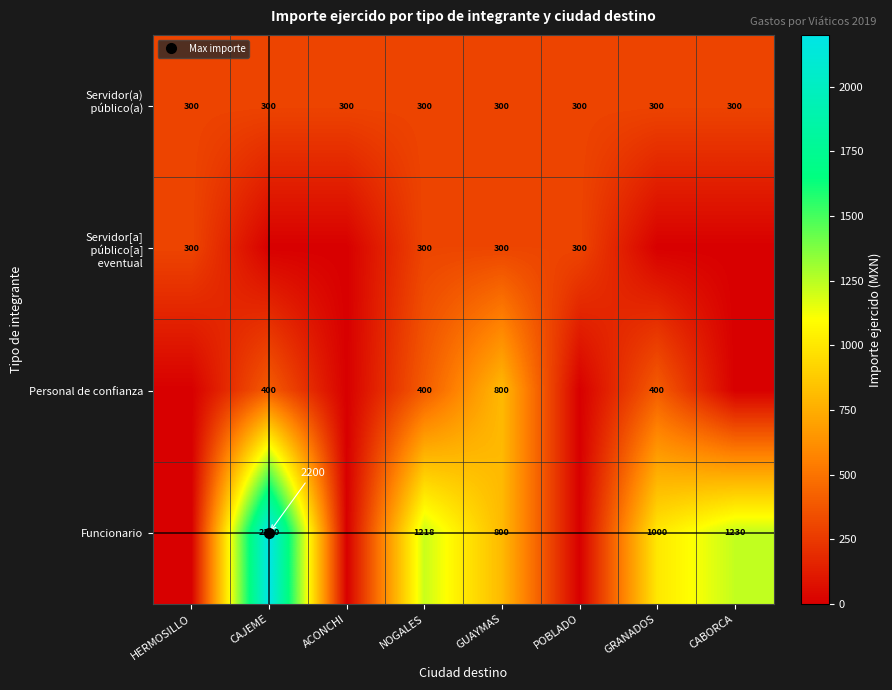

How many series are shown in this chart?

4